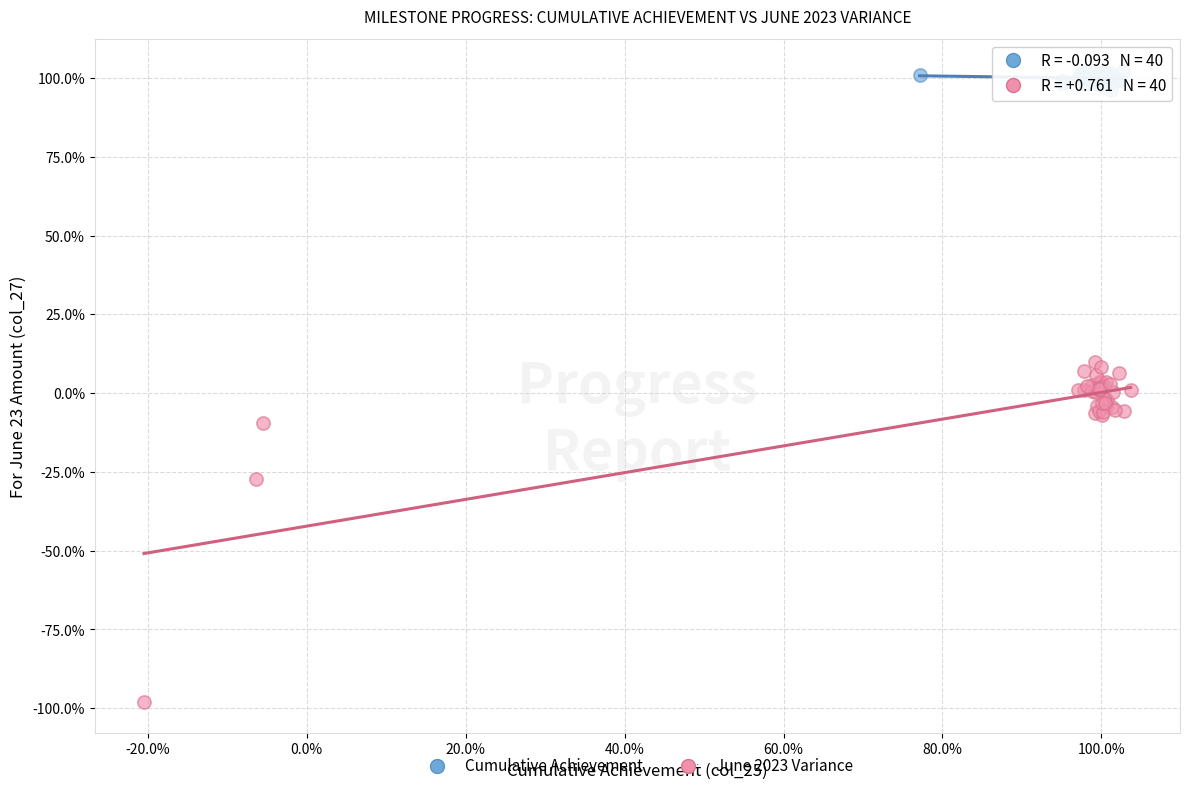

Which series contains the highest Y value?

Cumulative Achievement